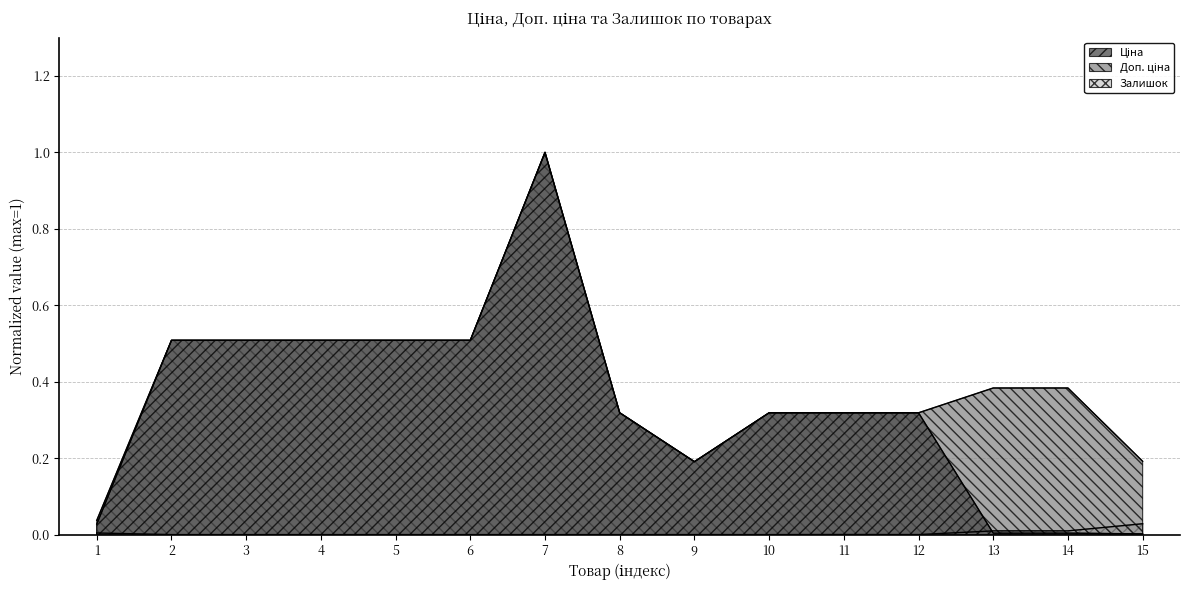

How many distinct data groups are displayed?

3